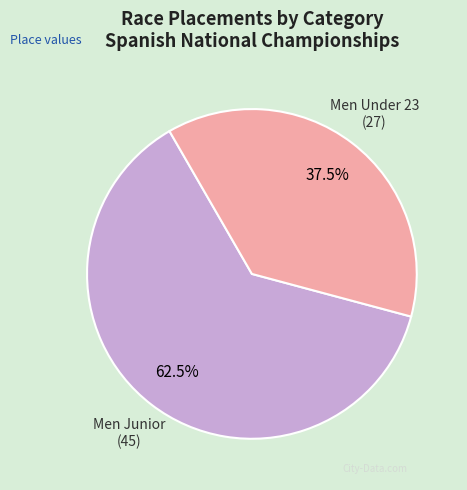

What is the largest slice in the pie chart?

Men Junior